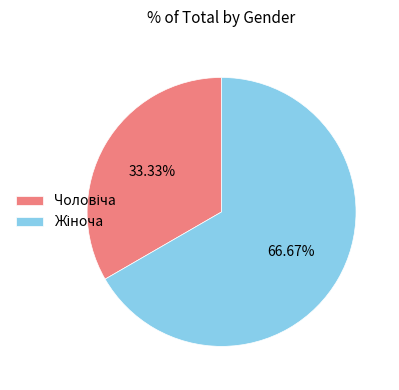

Does any single category account for the majority?

Yes